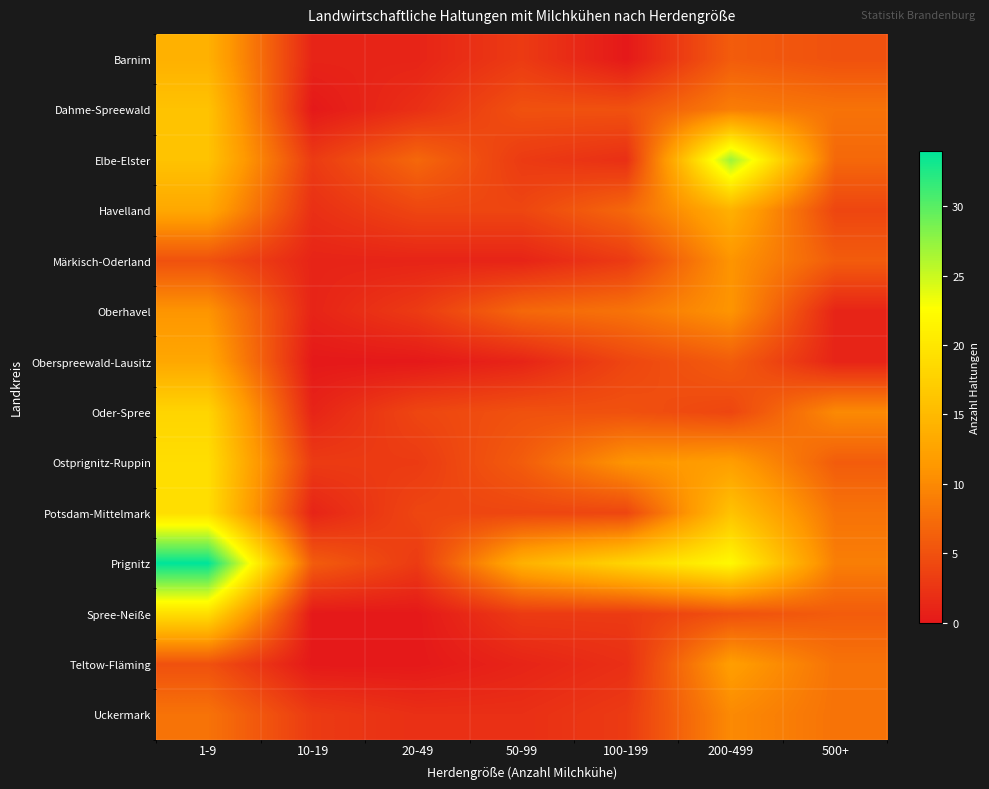

Which series has the widest spread of values?

Prignitz